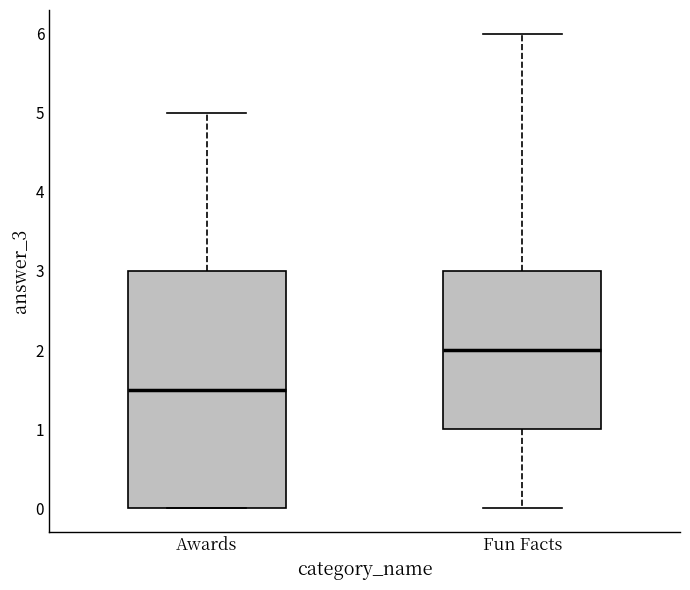

Which box's median line is the highest?

Fun Facts